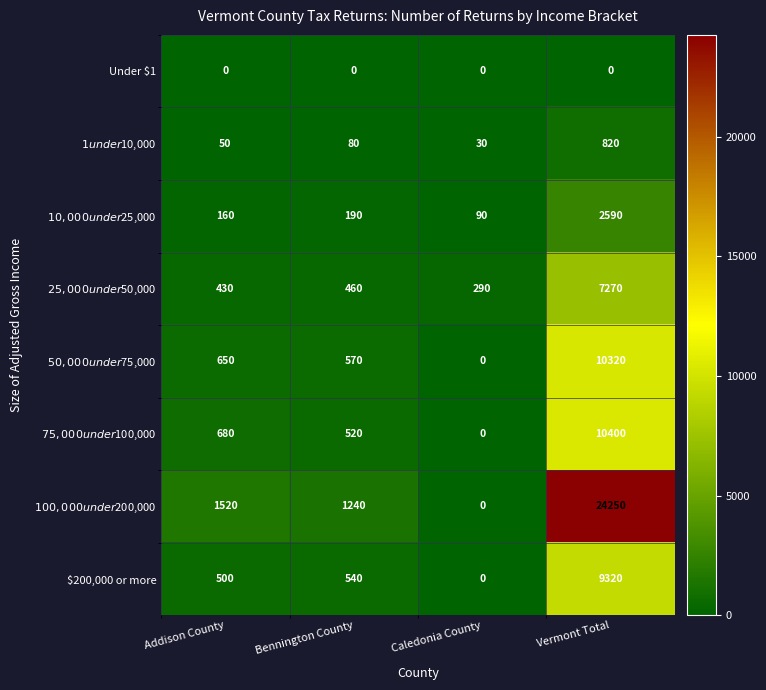

What is the spread (max minus min) of values at Addison County?

1520